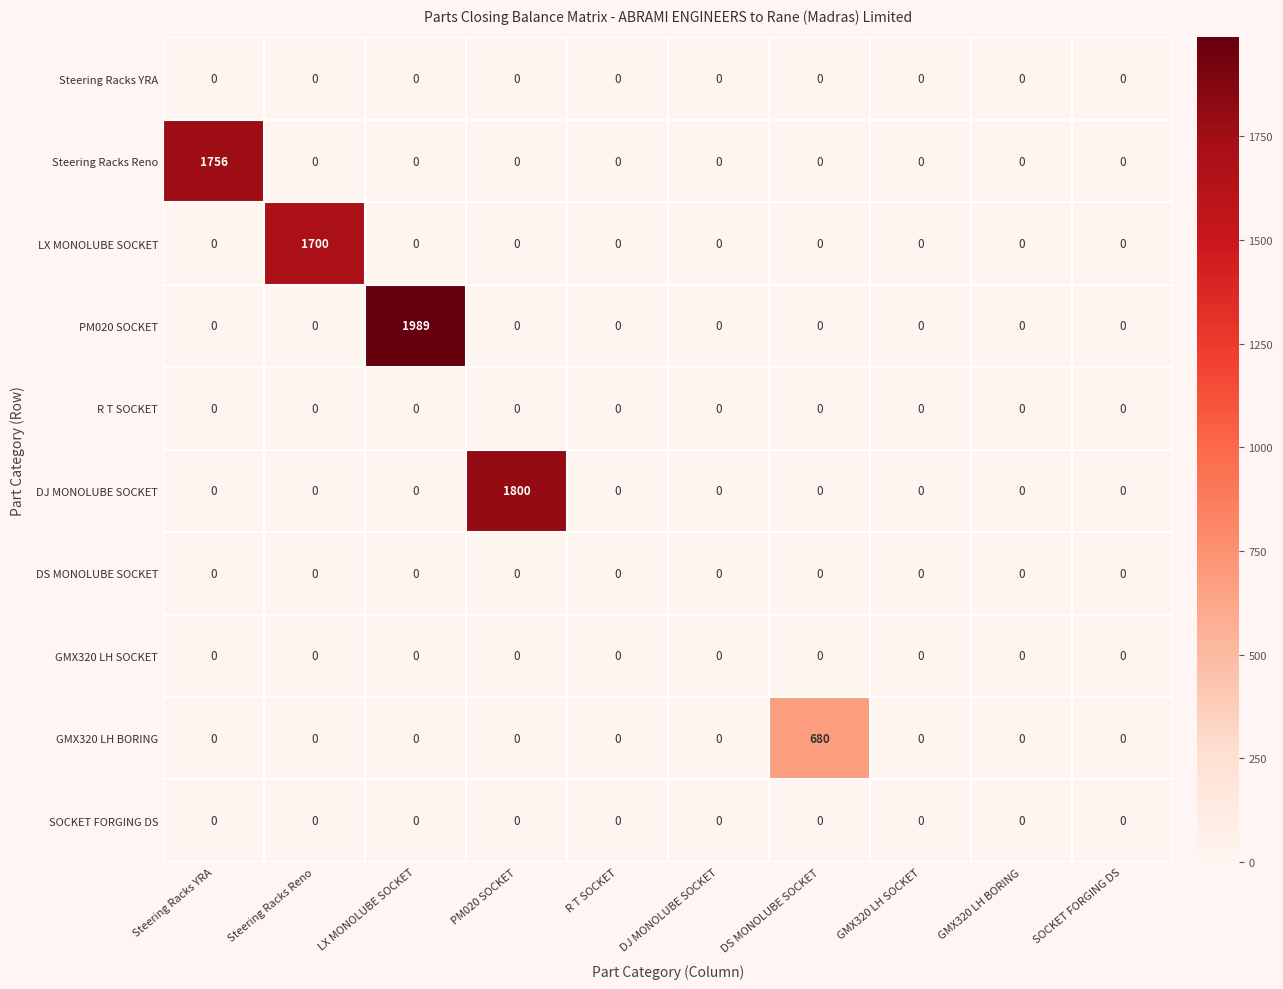

Which series changed the most between Steering Racks Reno and LX MONOLUBE SOCKET?

PM020 SOCKET